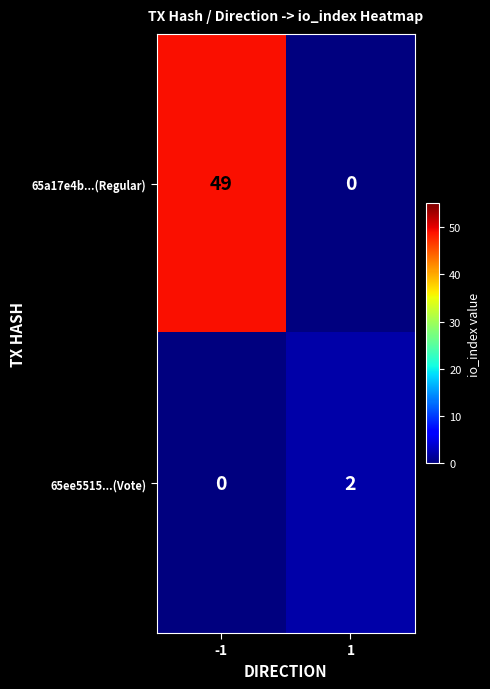

The value of 65a17e4b...(Regular) at -1 is 30. True or false?

False